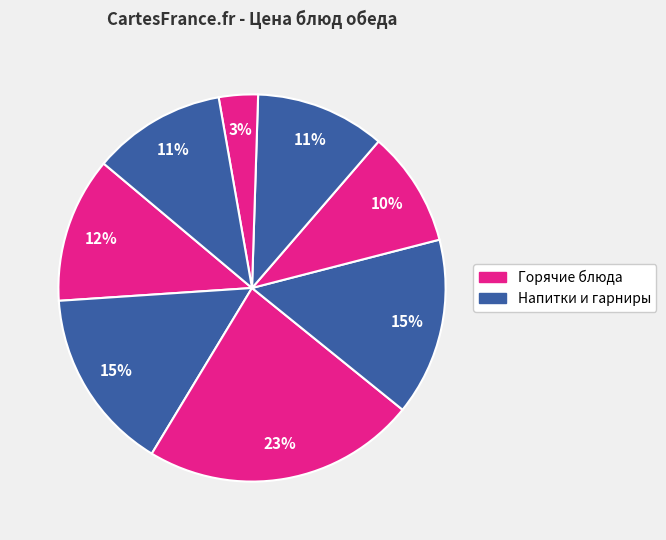

To the nearest percent, what is the average slice percentage?

12%